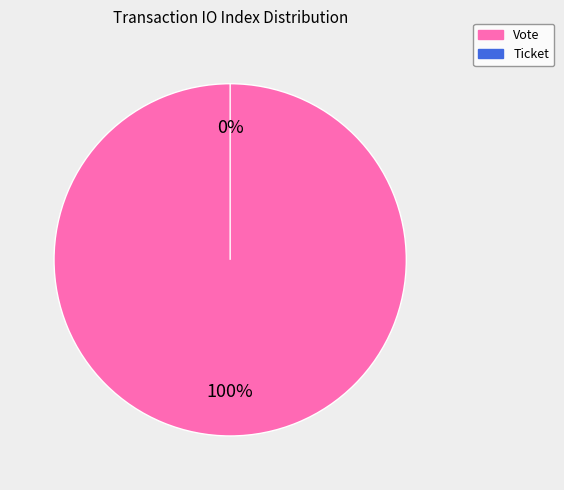

Does Ticket (io_index=0) account for over 50% of the chart?

No